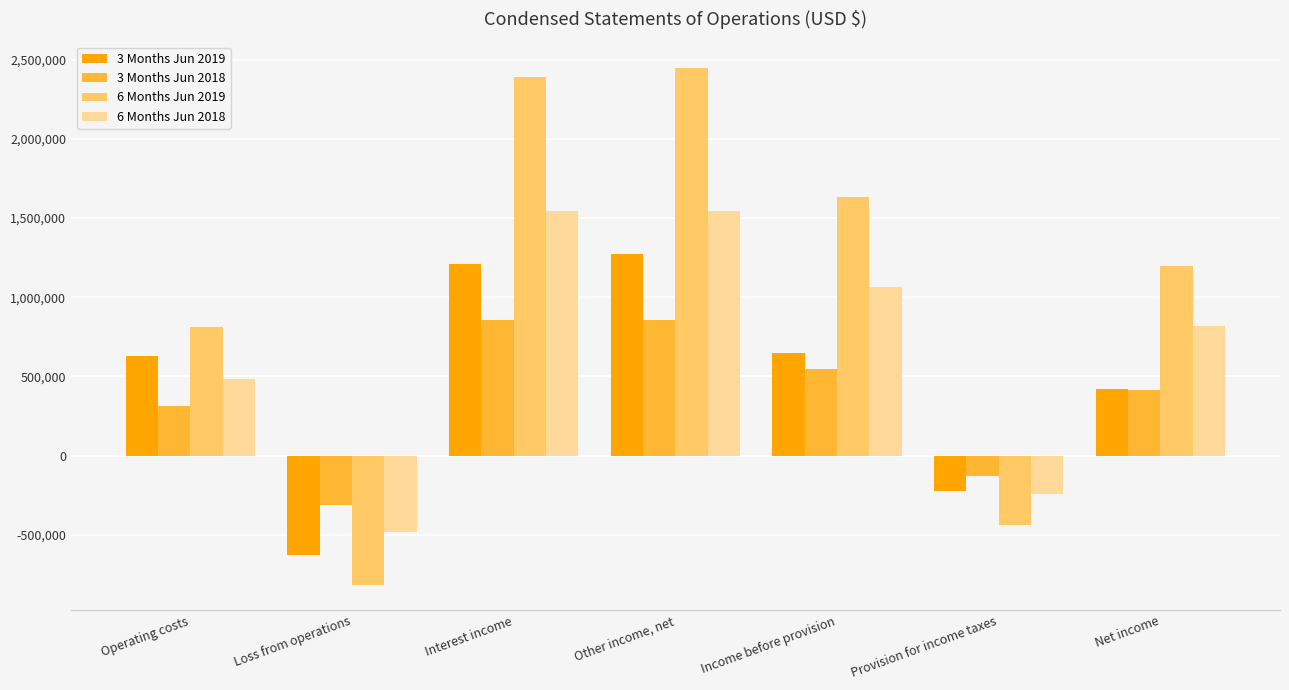

Which series changed the most between Other income, net and Income before provision?

6 Months Jun 2019